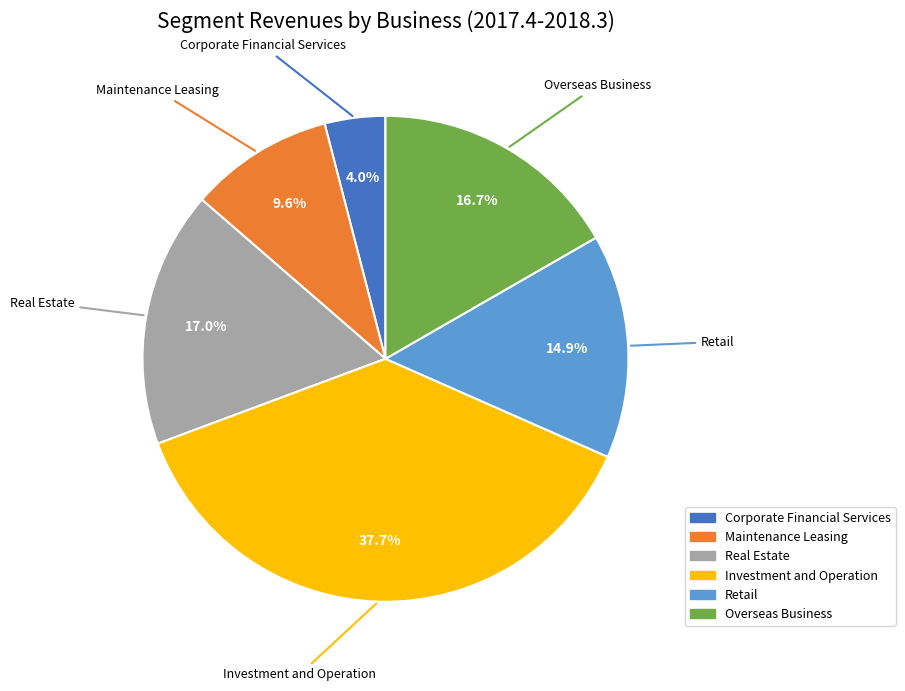

How many slices are in this pie chart?

6